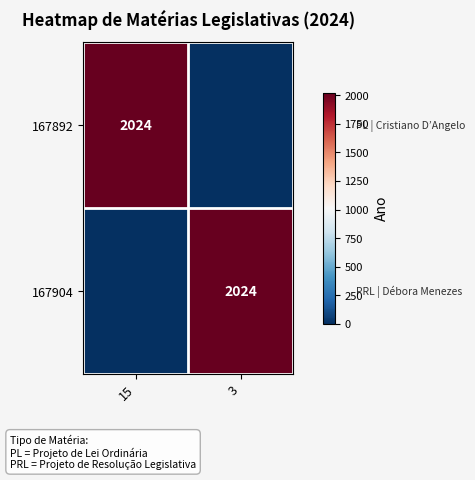

True or false: 167904 has a value of 2024 at 3.

True